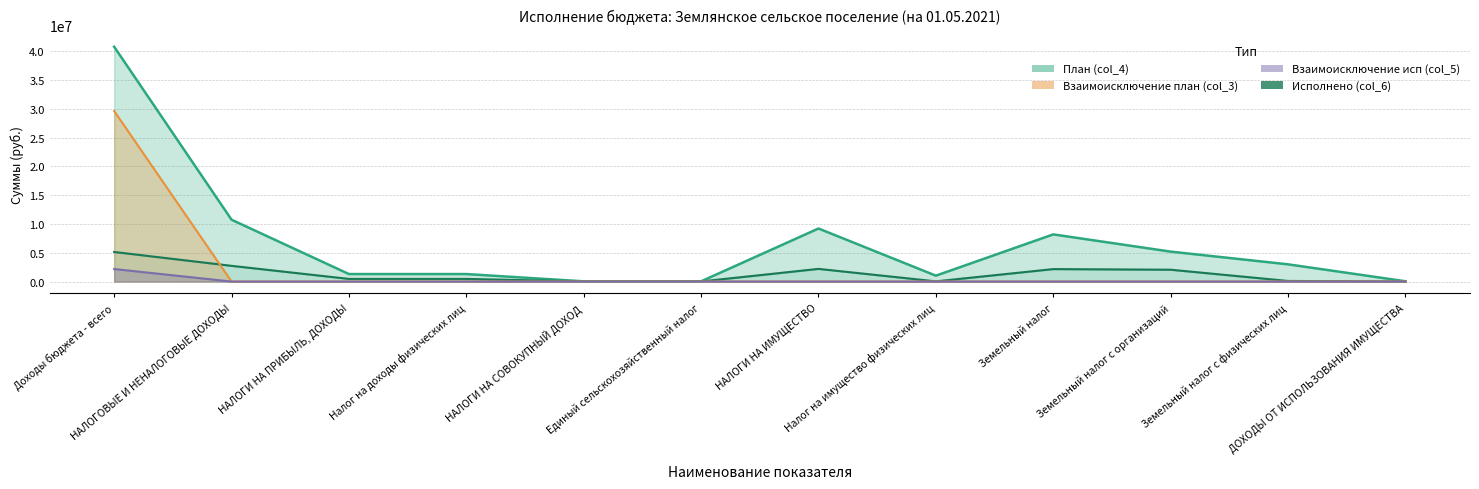

The План (col_4) series shows 299039.1 at Налог на доходы физических лиц. True or false?

False